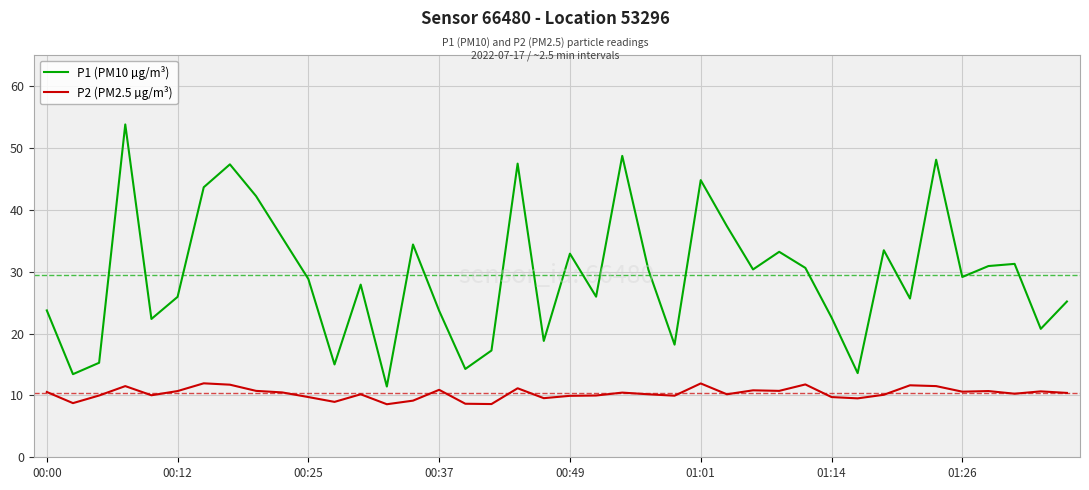

List the series in order of their overall mean, highest first.

P1 (PM10 µg/m³), P2 (PM2.5 µg/m³)